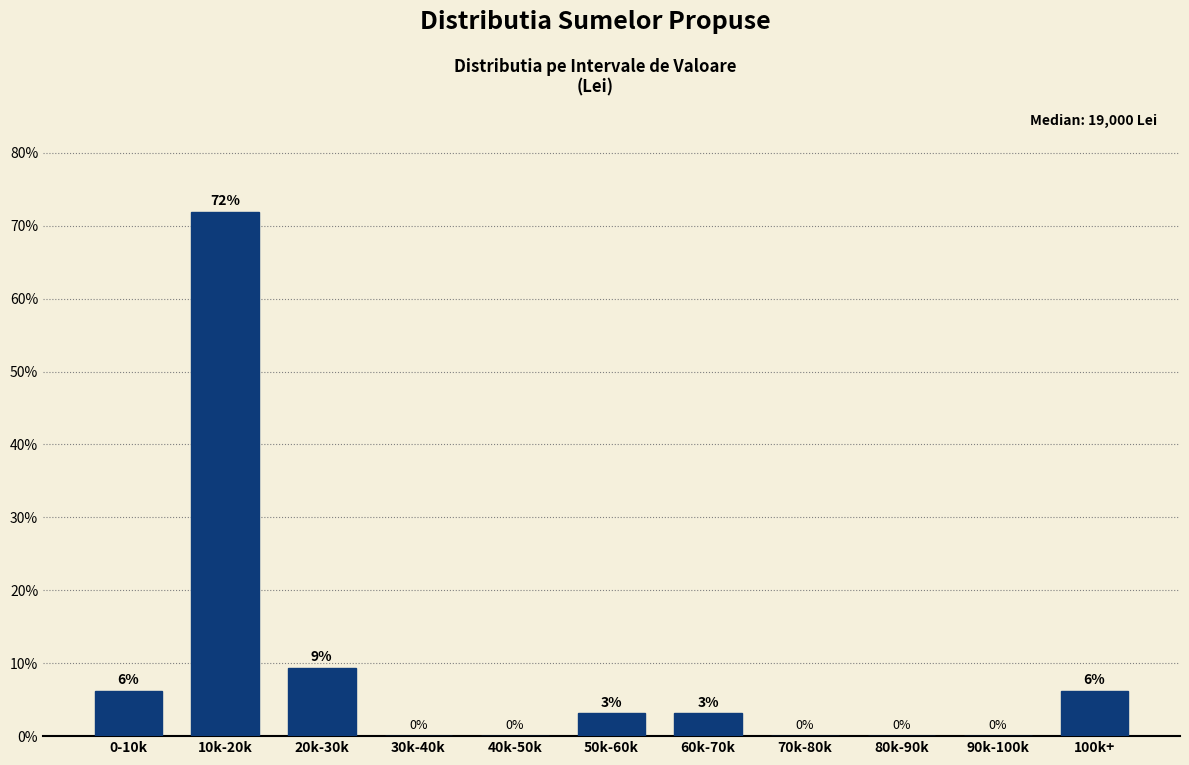

Which has a higher value, 40k-50k or 100k+?

100k+